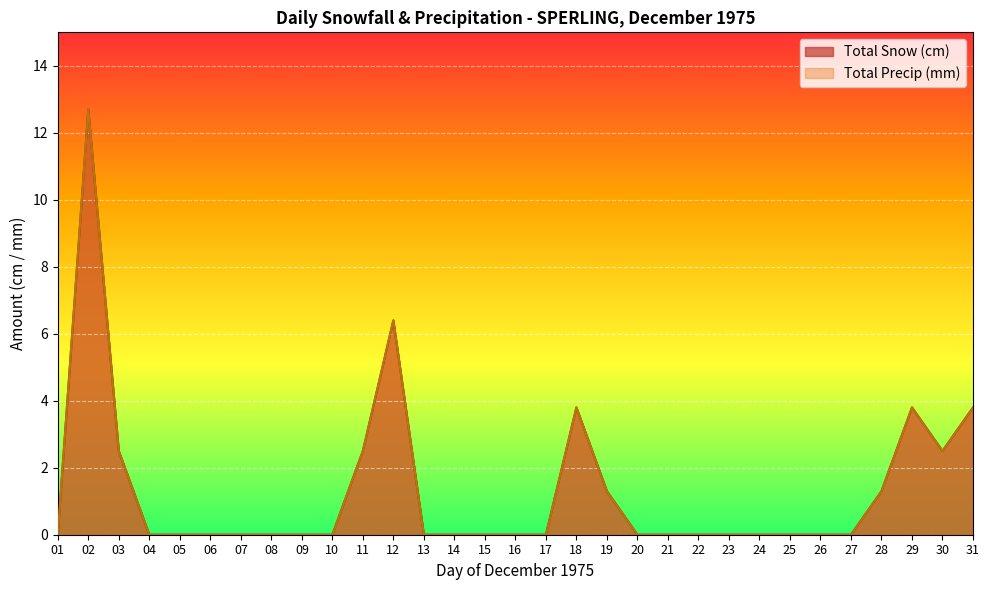

What is the greatest value displayed?

12.7